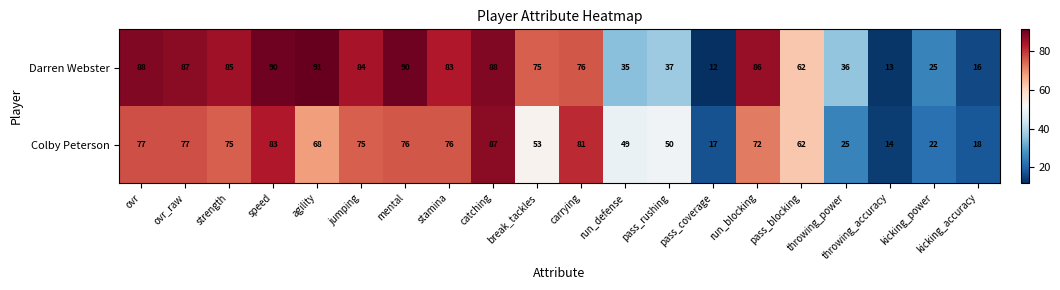

True or false: Darren Webster has a value of 126 at break_tackles.

False